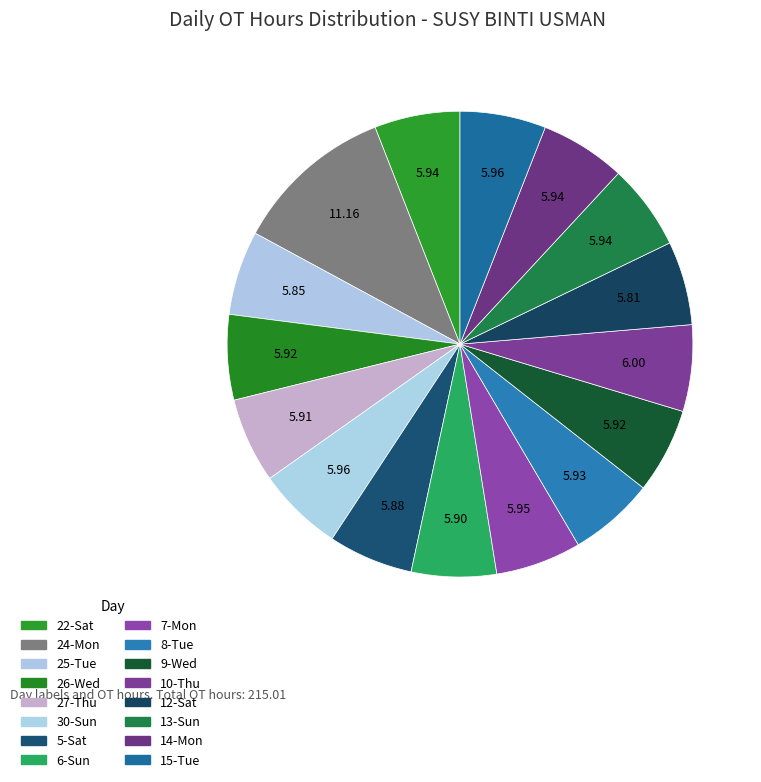

Does any single category account for the majority?

No